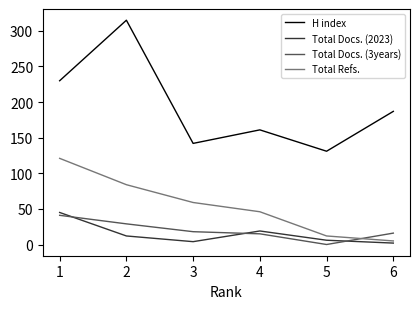

What is the difference between the maximum and minimum values in the Total Docs. (2023) series?

43